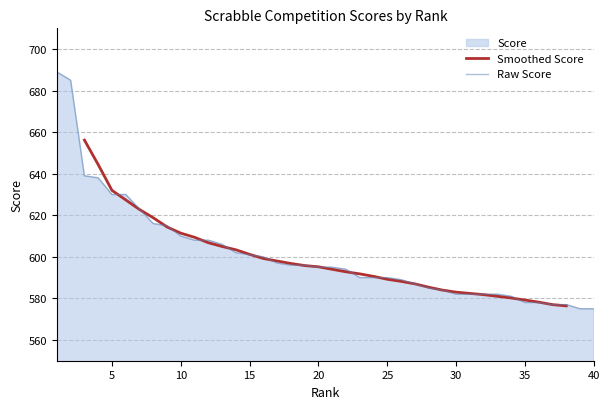

True or false: there are more than 0 points higher than both neighbors.

False